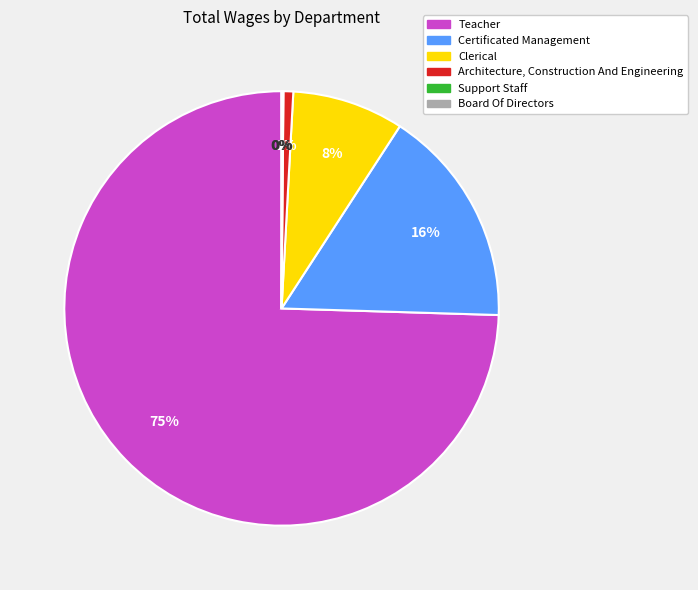

To the nearest percent, what is the average slice percentage?

17%